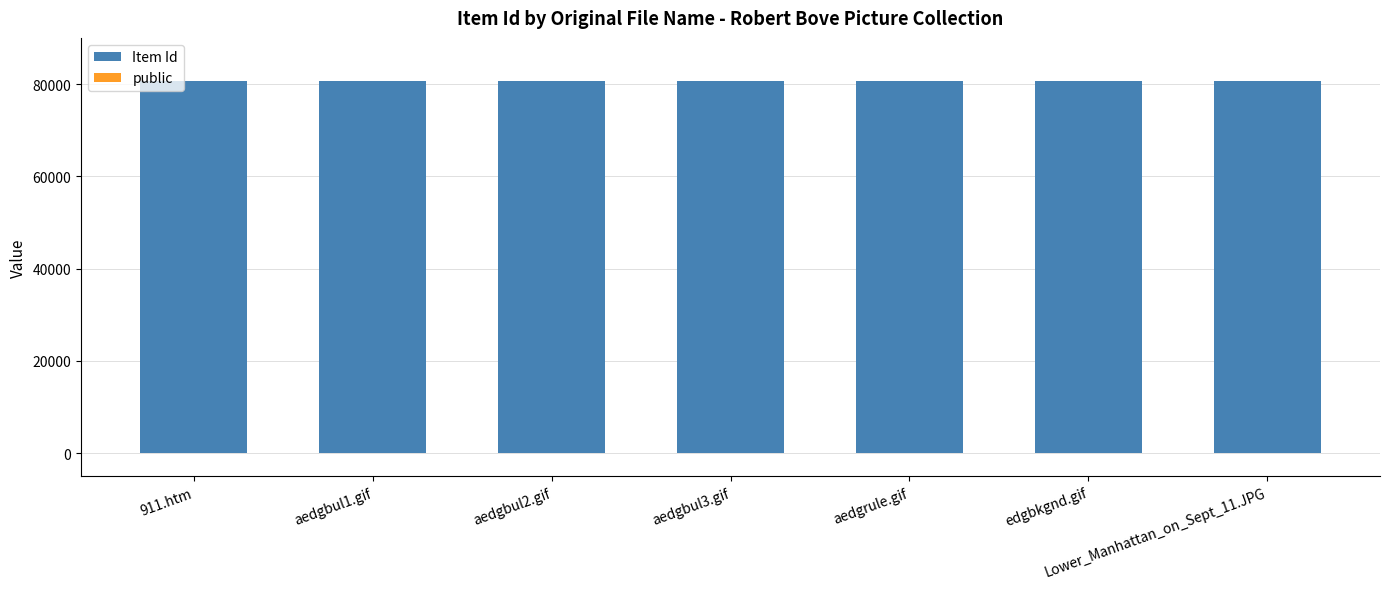

List the series in order of their peak value, lowest first.

public, Item Id